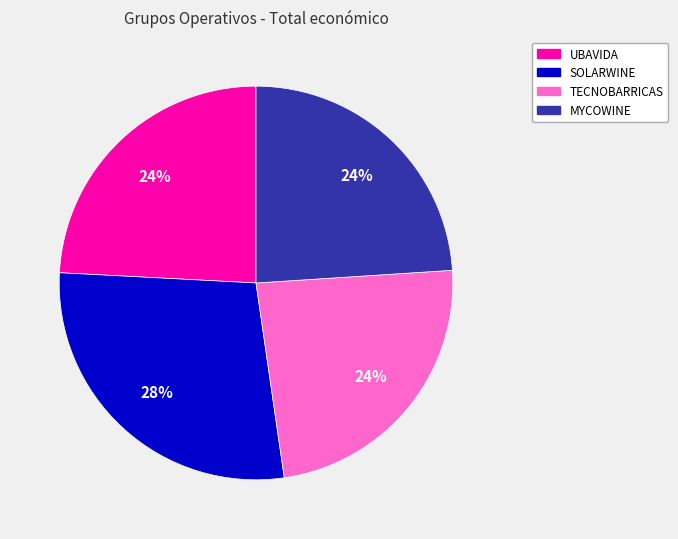

Which slice is the largest?

SOLARWINE